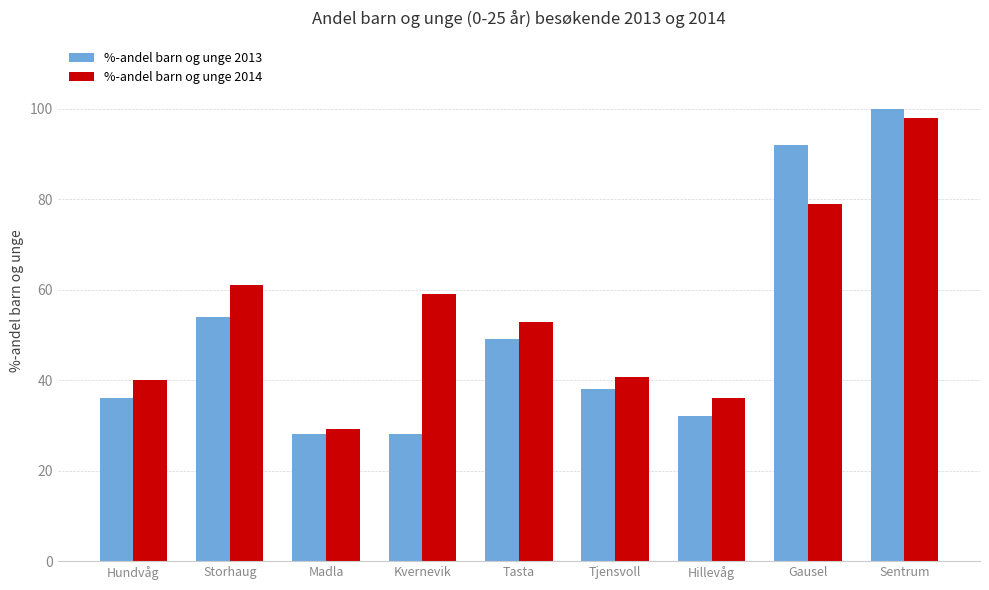

What is the sum of all %-andel barn og unge 2013 values?

457.0